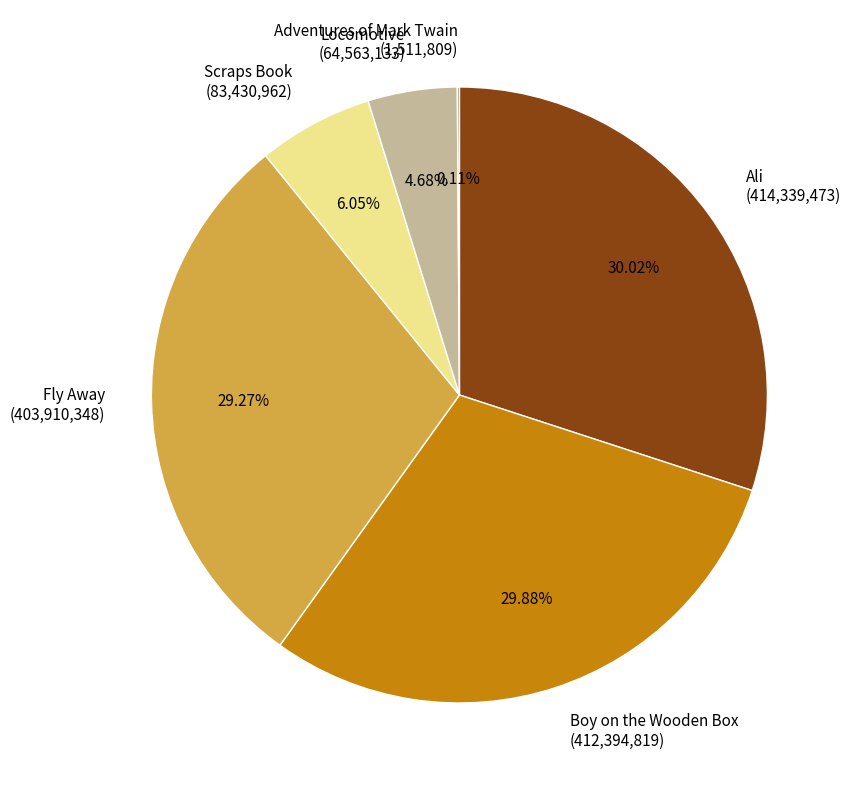

Is there a majority slice in this chart?

No